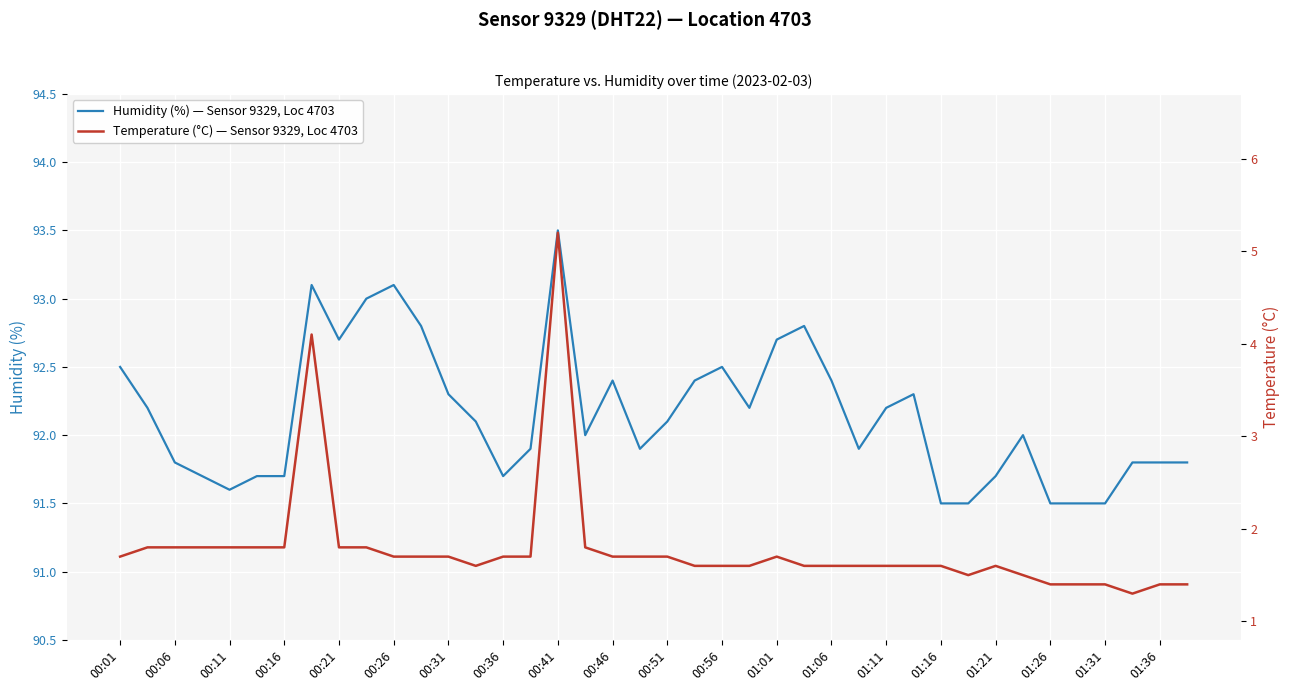

What is the minimum value for Humidity (%) — Sensor 9329, Loc 4703?

91.5